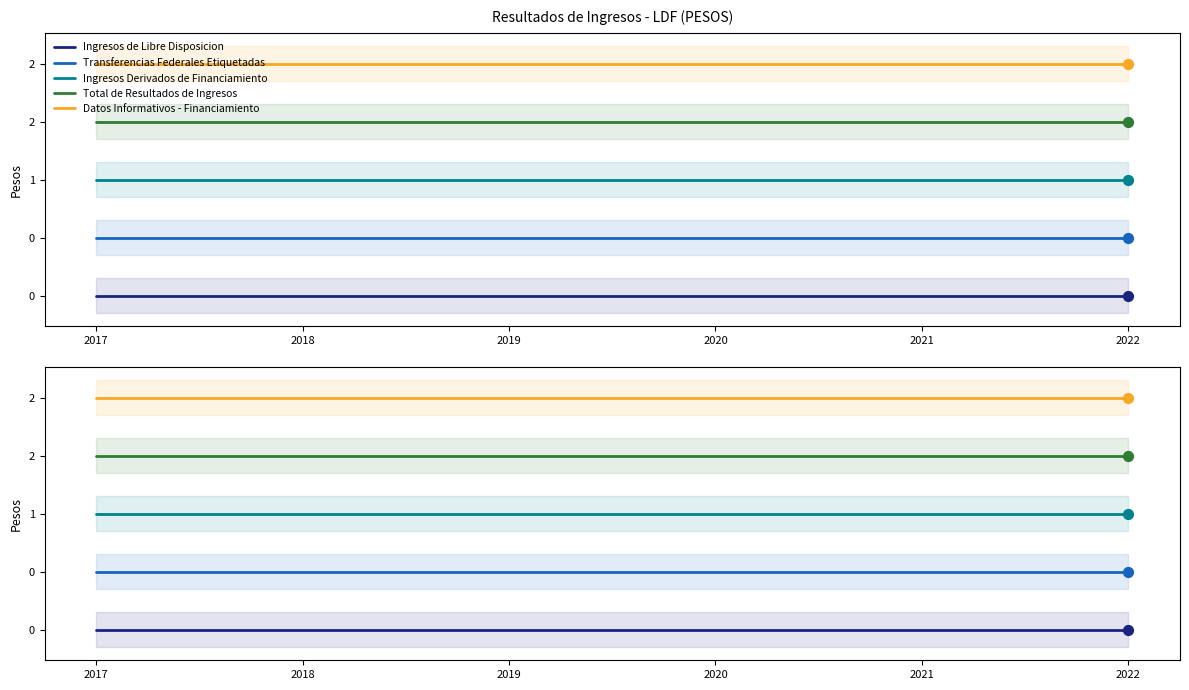

At how many categories does at least one series exceed 1?

6